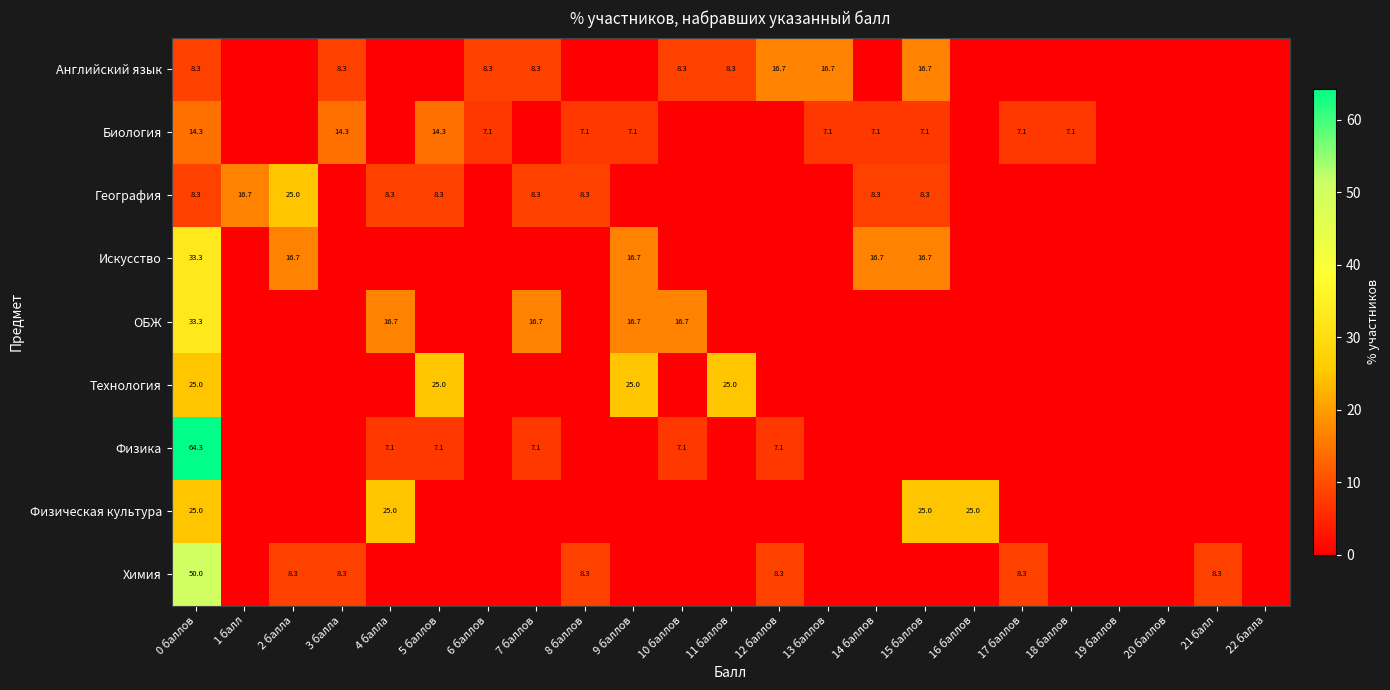

Is it true that Биология equals 9.9 at 15 баллов?

False